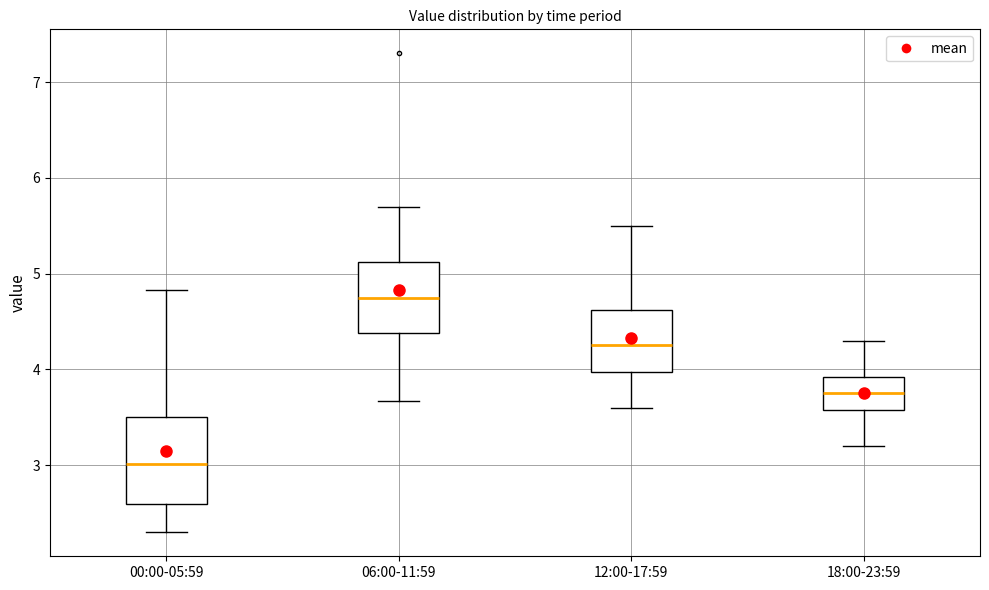

Which box's median line is the highest?

06:00-11:59